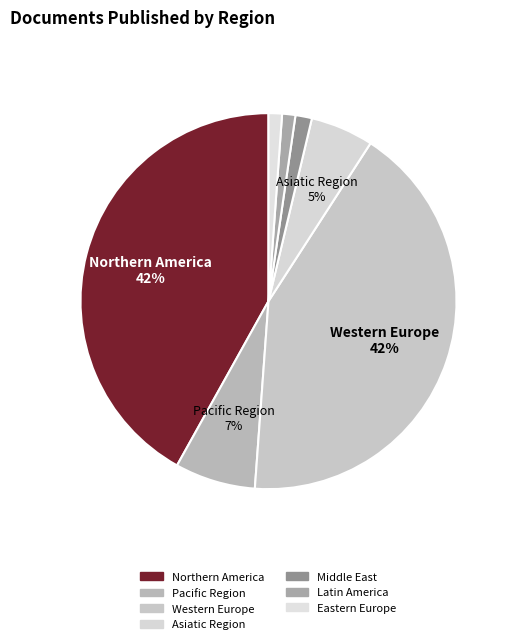

Count the number of slices in the pie.

7